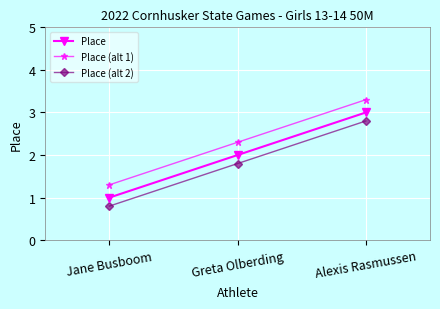

What is the label of the 1st point from the left?

Jane Busboom